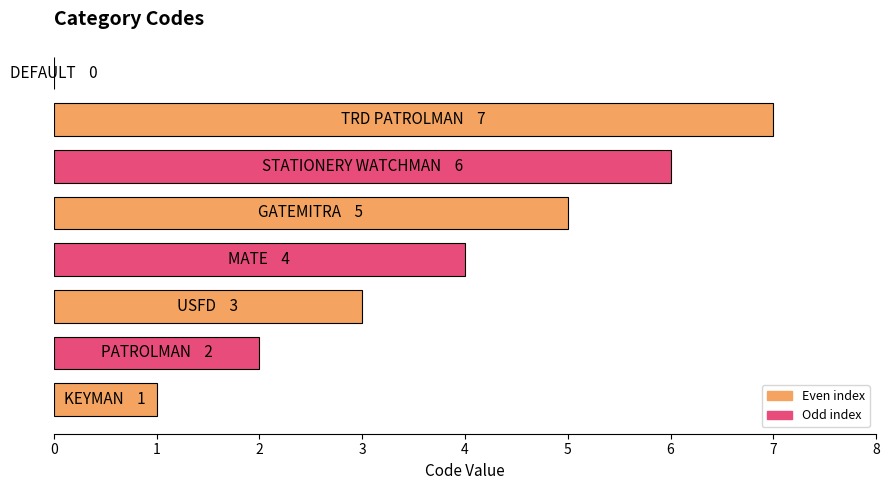

What is the greatest value displayed?

7